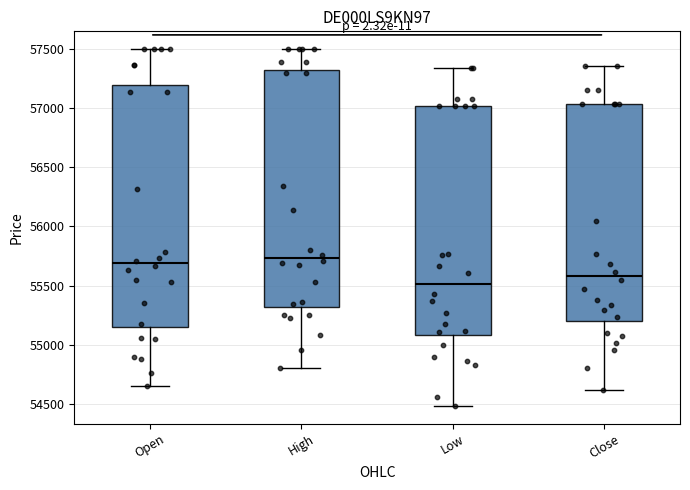

Which box's median line is the lowest?

Low